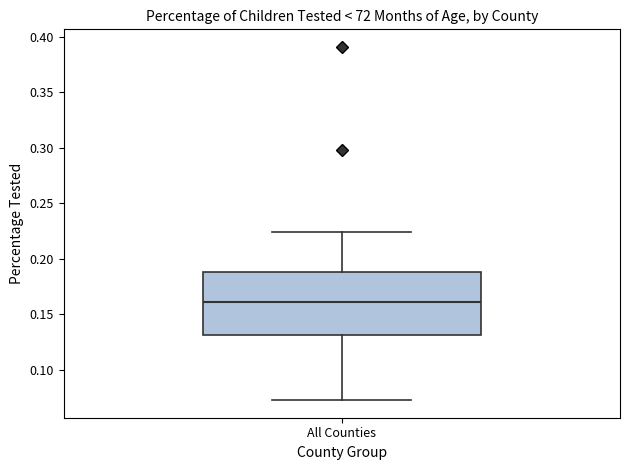

Transcribe this box plot: give where the median line is, the range the box spans, and where the two whiskers end, as read against the y-axis. The values are not printed on the chart, so give them approximately, as read against the axis.

median 0.160, box 0.130 to 0.190, whiskers 0.075 to 0.225